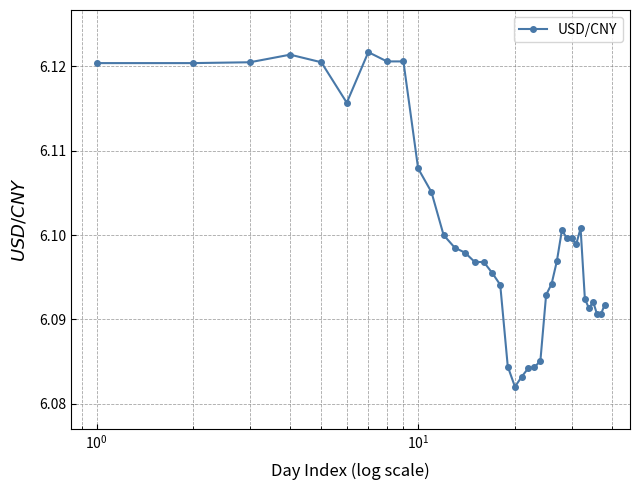

What is the sum of all values?

231.8